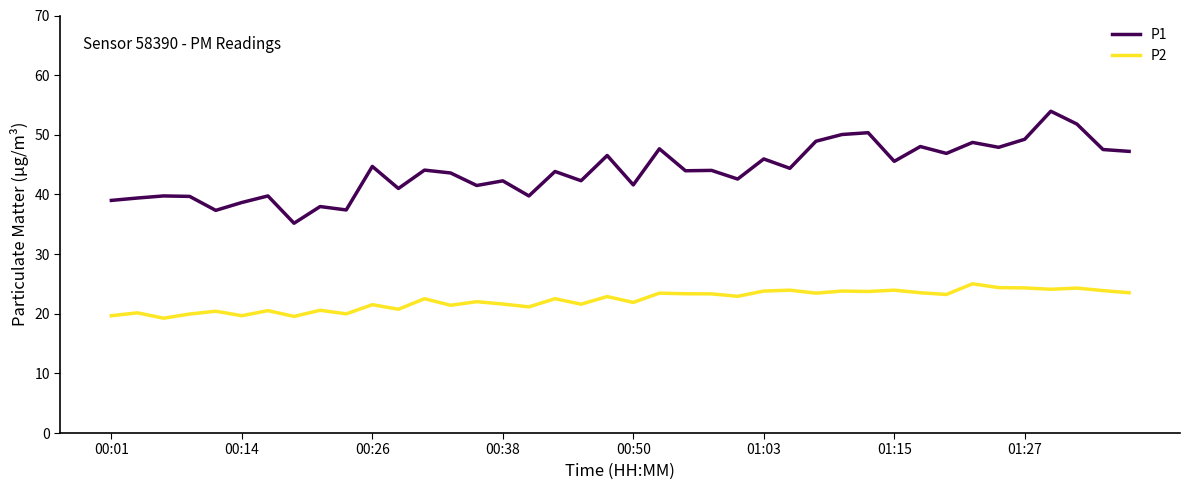

What is the greatest value displayed?

54.0